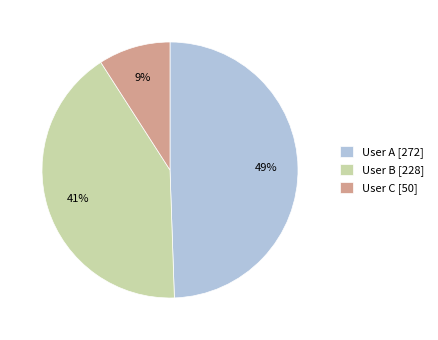

Rank the categories by value from highest to lowest.

User A, User B, User C